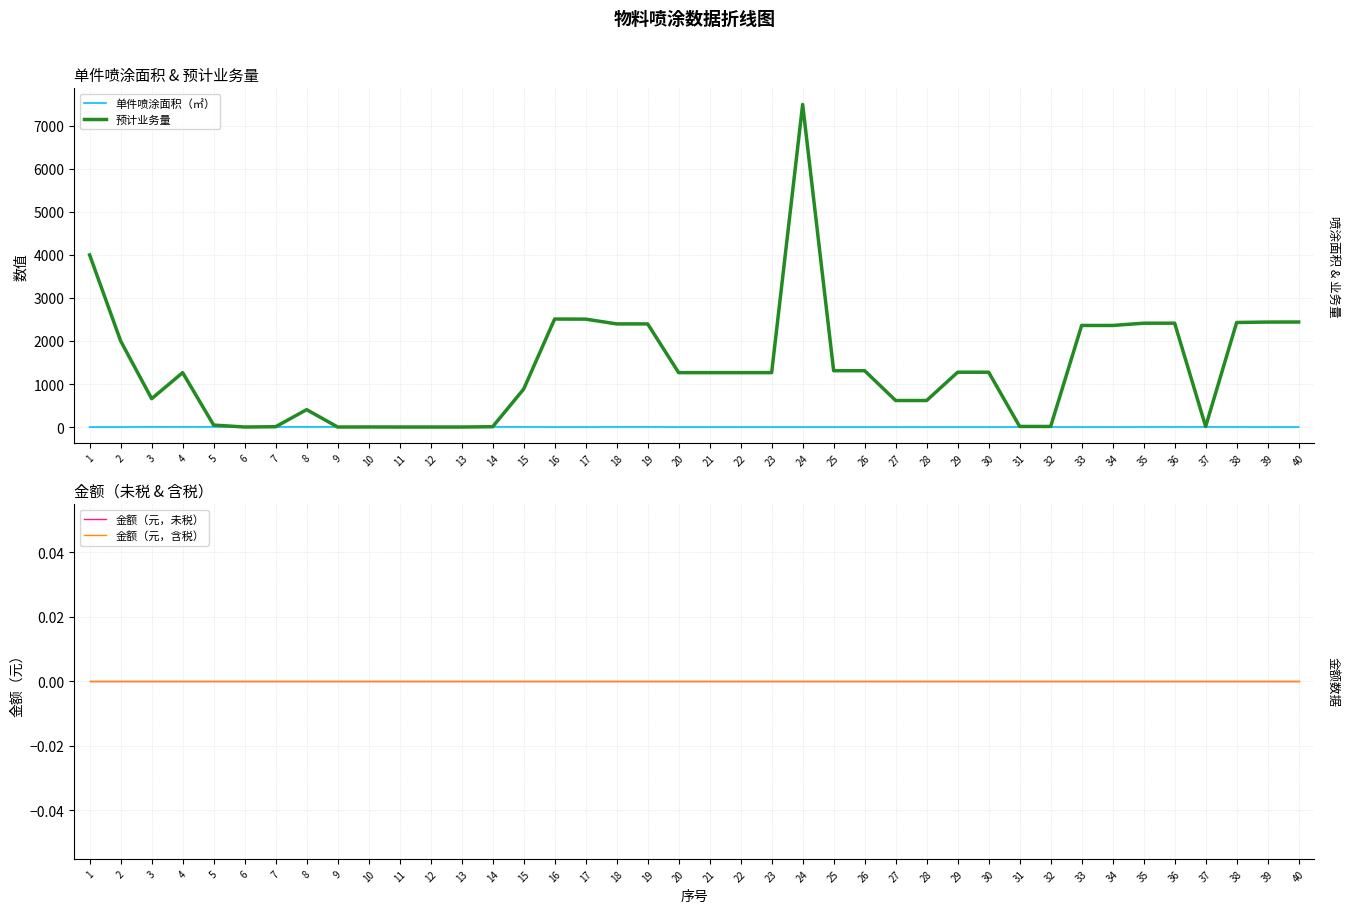

True or false: 预计业务量 and 金额（元，未税） intersect in this chart.

False